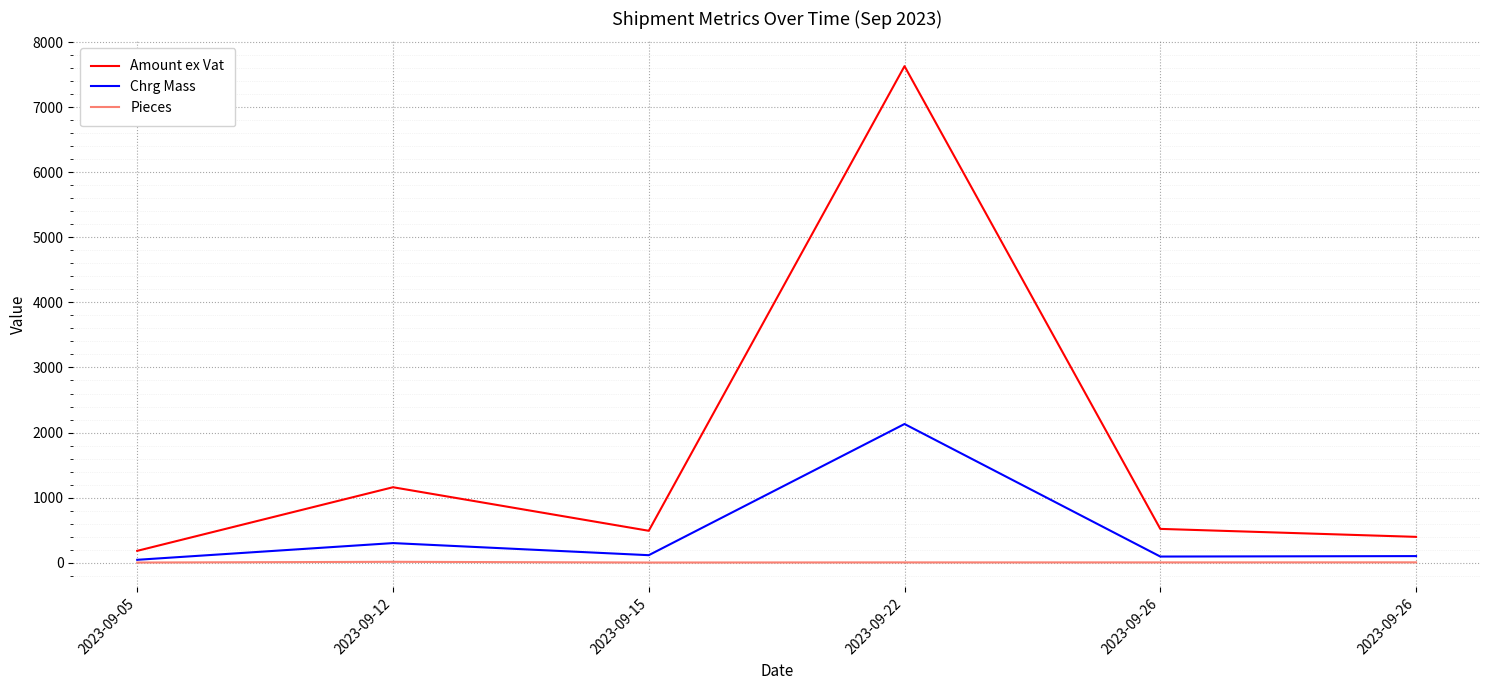

True or false: Amount ex Vat and Pieces cross at least once.

False